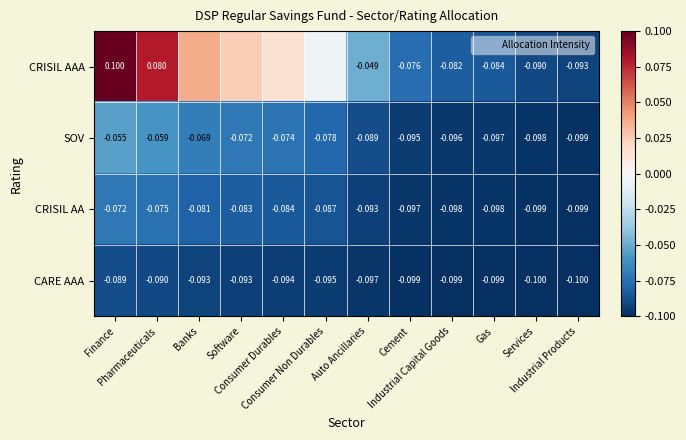

Which series has the widest spread of values?

CRISIL AAA